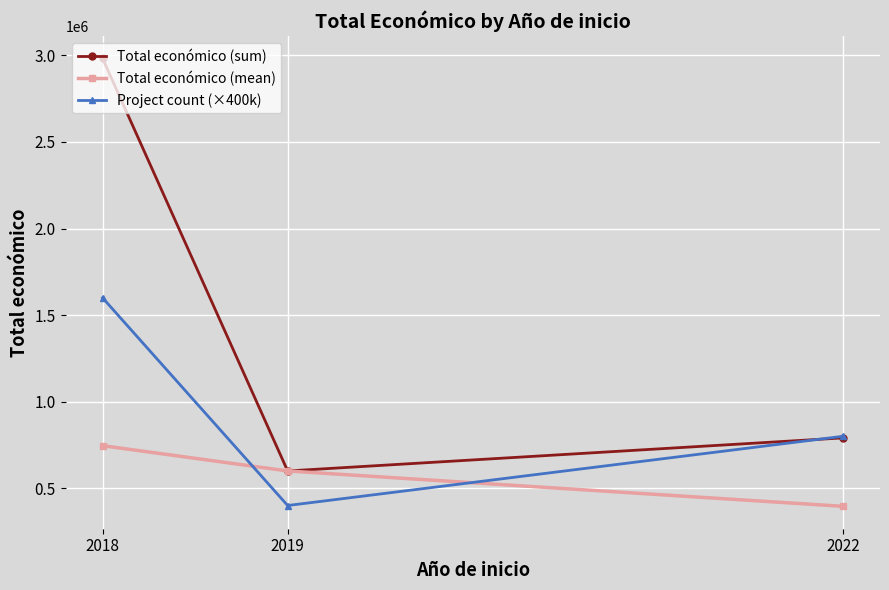

Which series has the largest total across all categories?

Total económico (sum)